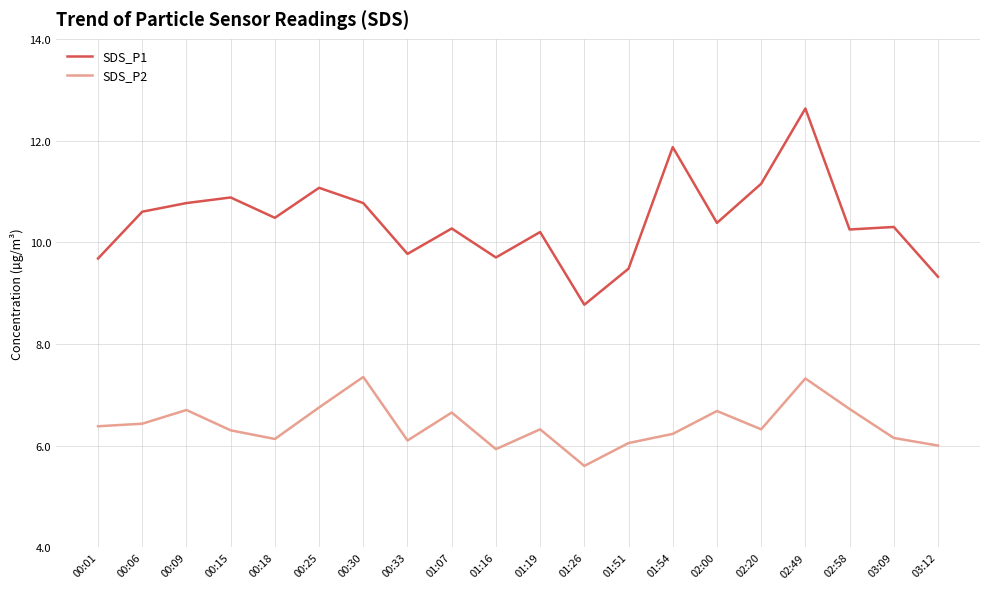

True or false: SDS_P1 has a value of 12.6 at 02:49.

True